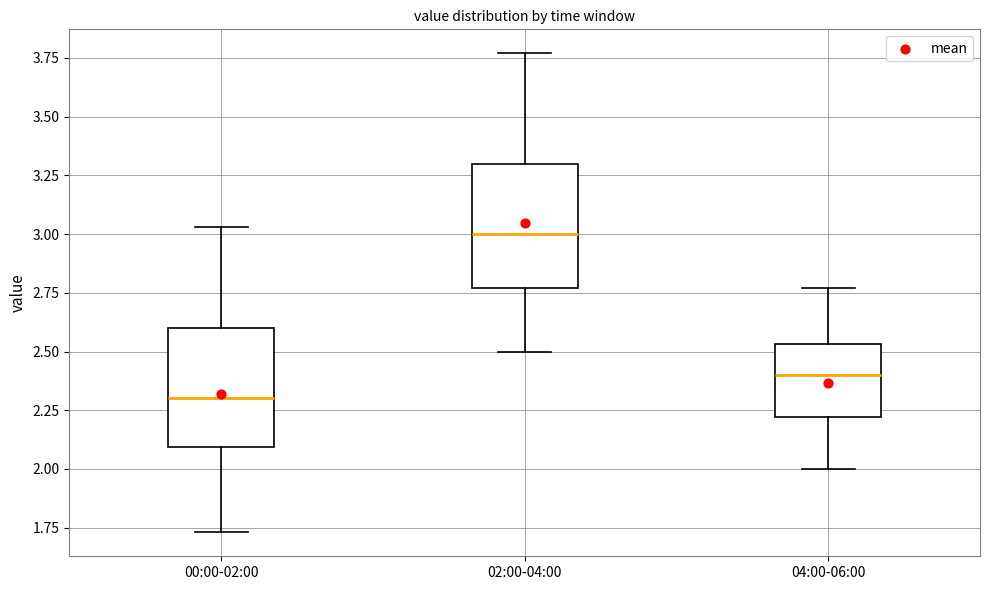

Which box has the highest median line?

02:00-04:00